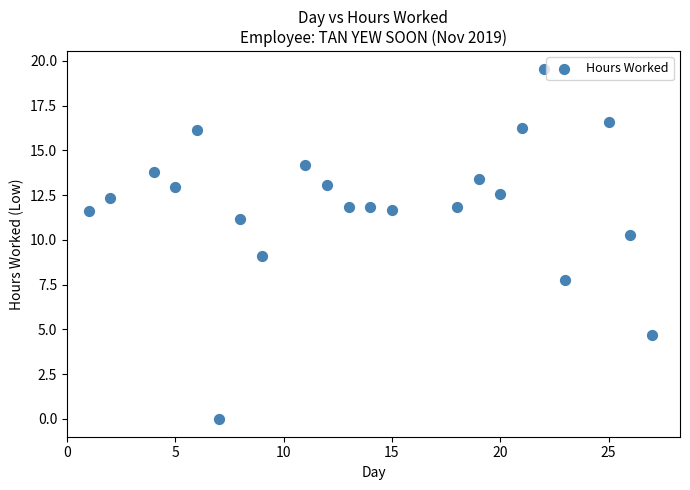

What is the range of Y values (max minus min)?

19.6